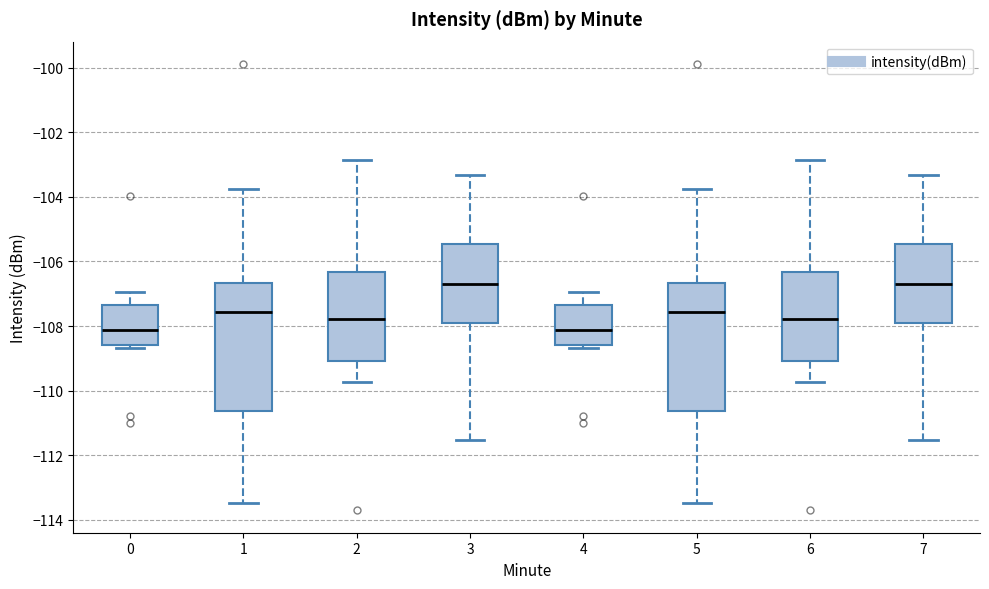

Where is the lower edge of the box at x = 4 on the y-axis? The values are not printed on the chart, so give them approximately, as read against the axis.

-108.6